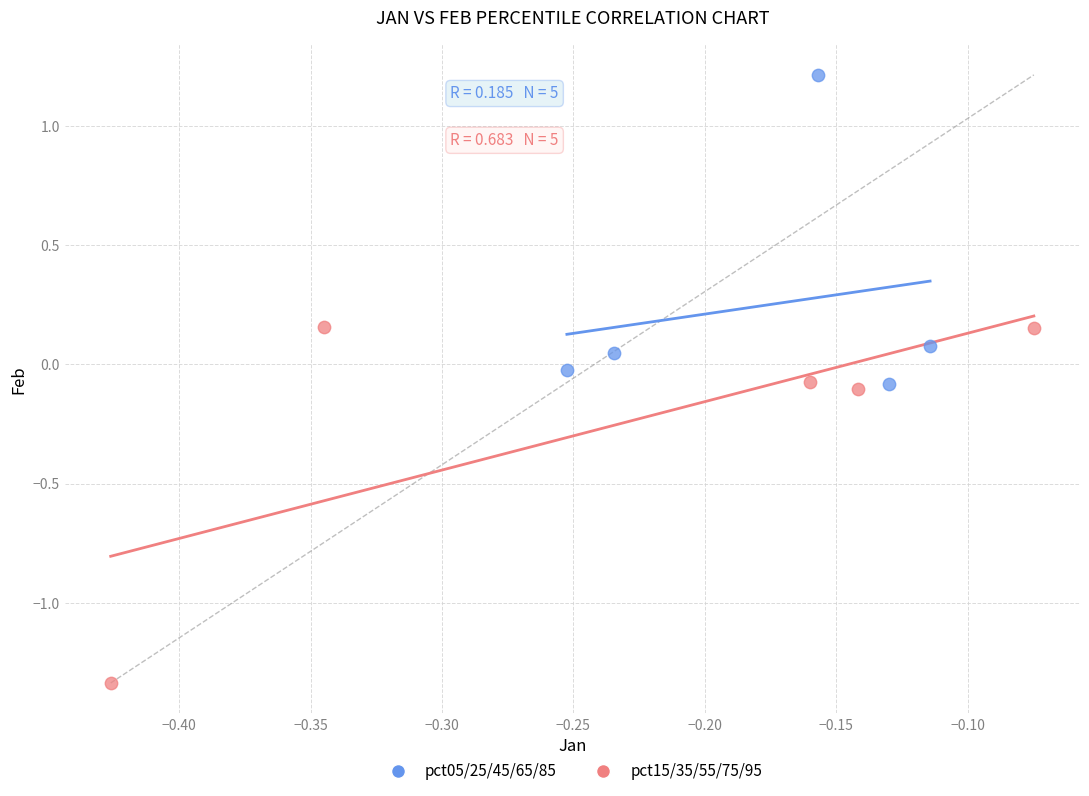

Which series reaches the maximum Y coordinate?

pct05/25/45/65/85